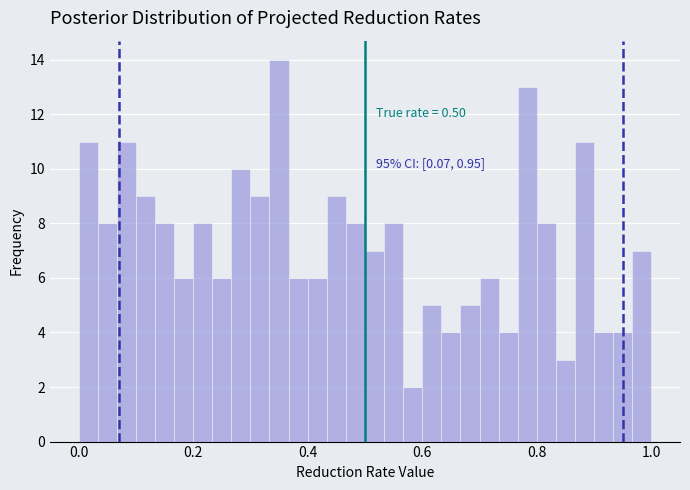

Read against the x-axis, roughly where is the centre of the tallest bar?

0.36